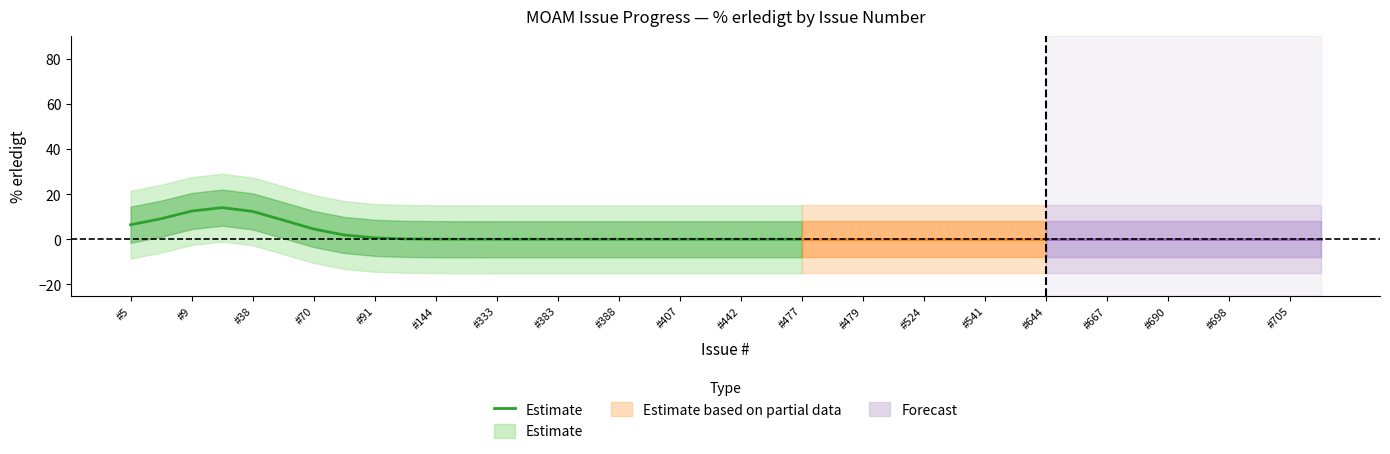

Is it true that the value at 21 is -8.2?

False